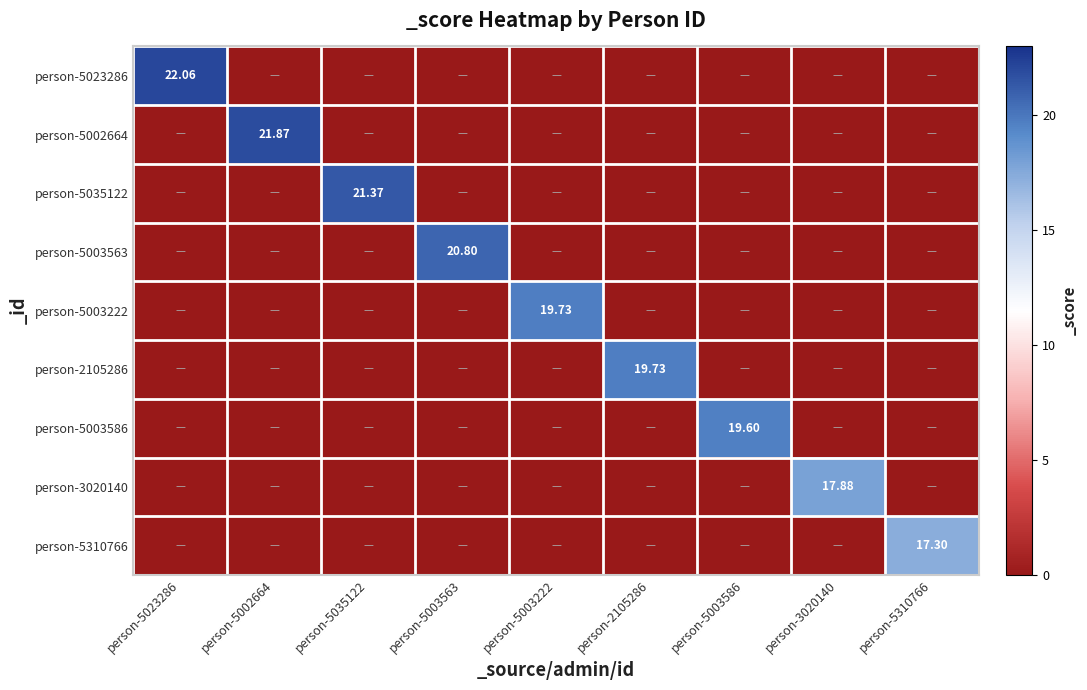

What is the average value of the person-5003222 series?

2.2